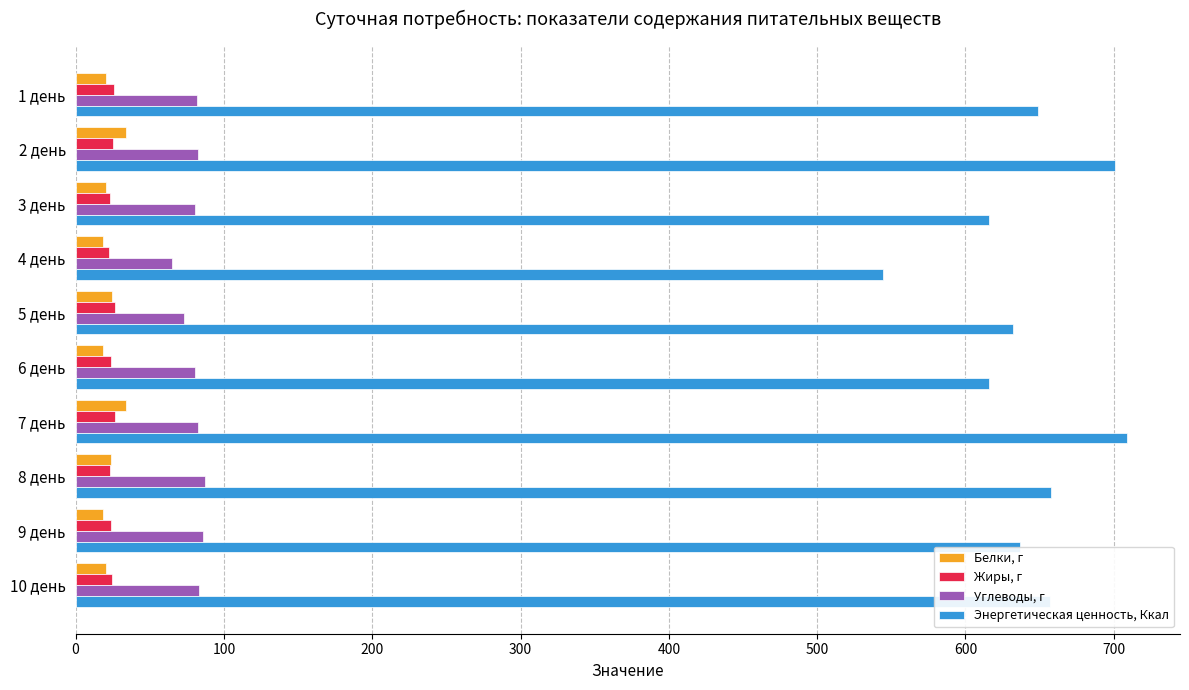

What is the difference between the maximum and minimum values in the Энергетическая ценность, Ккал series?

164.5